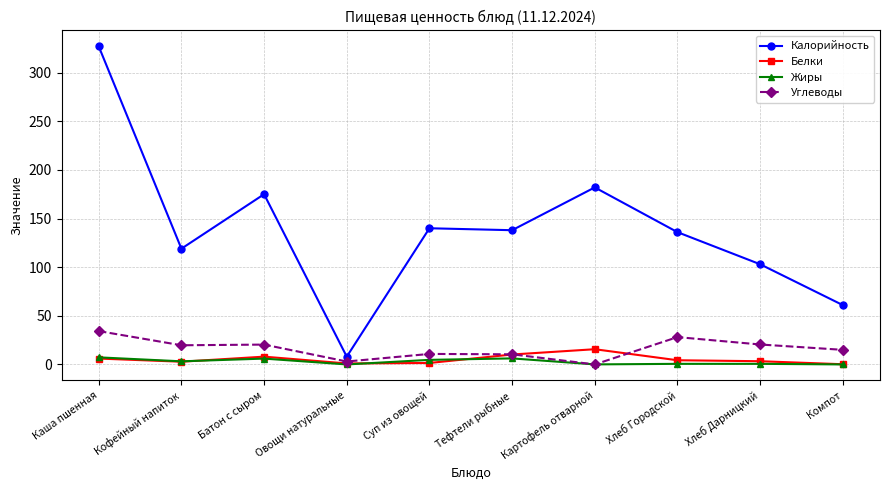

What is the greatest value displayed?

327.0